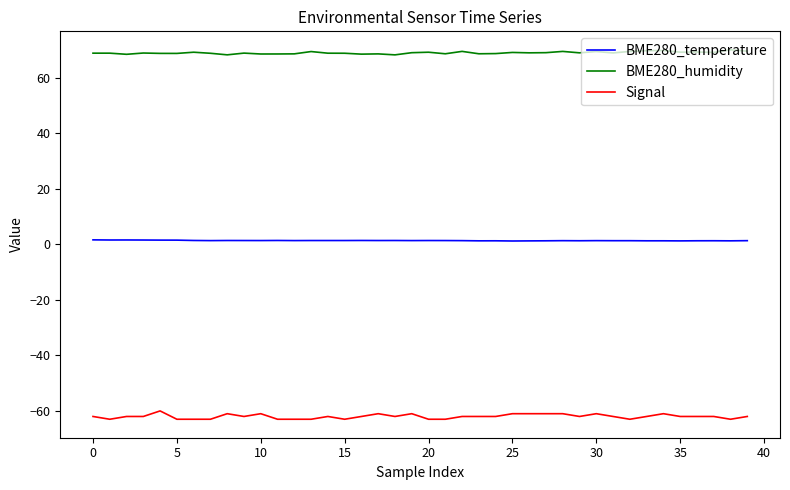

True or false: BME280_humidity and Signal intersect in this chart.

False